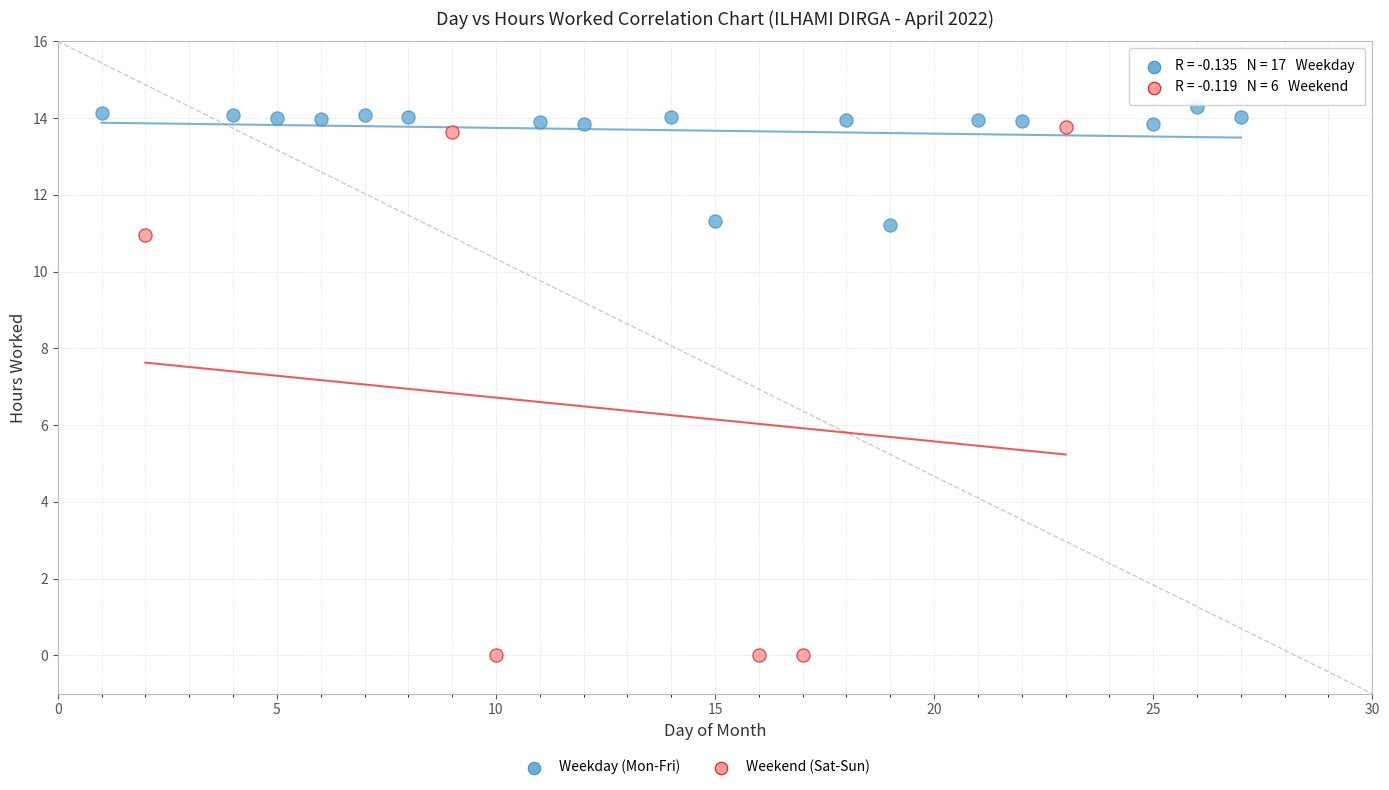

Which series reaches the minimum Y coordinate?

Weekend (Sat-Sun)